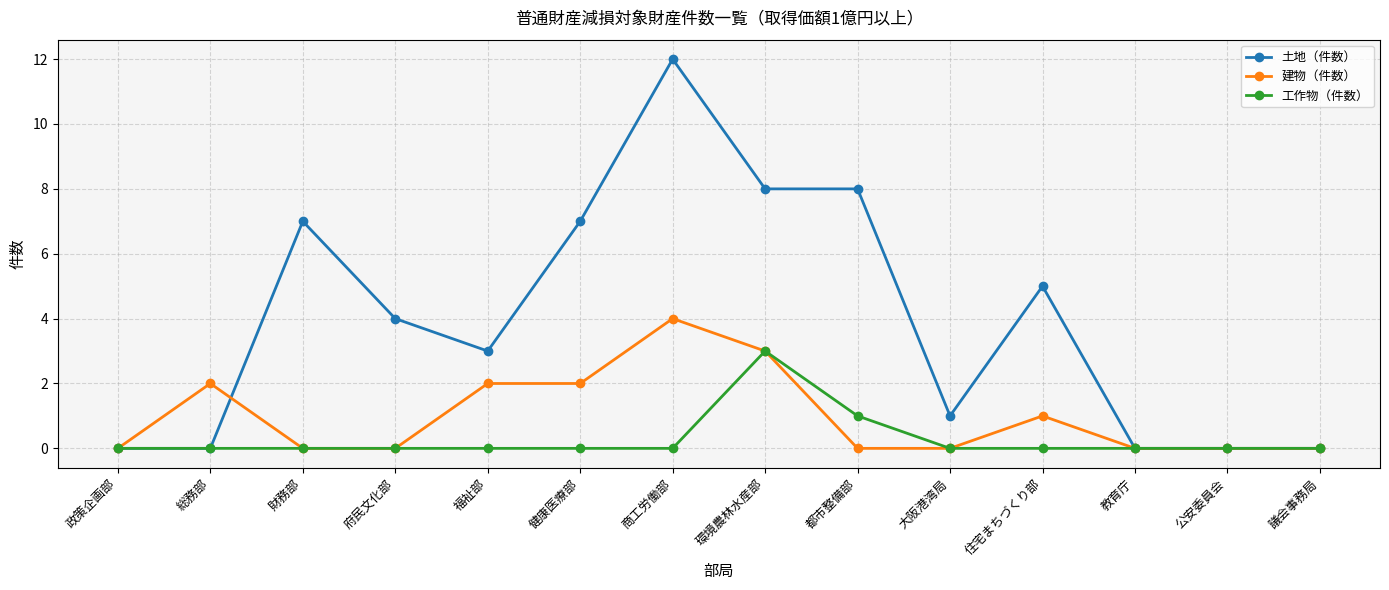

Rank the series by their maximum value, from highest to lowest.

土地（件数）, 建物（件数）, 工作物（件数）